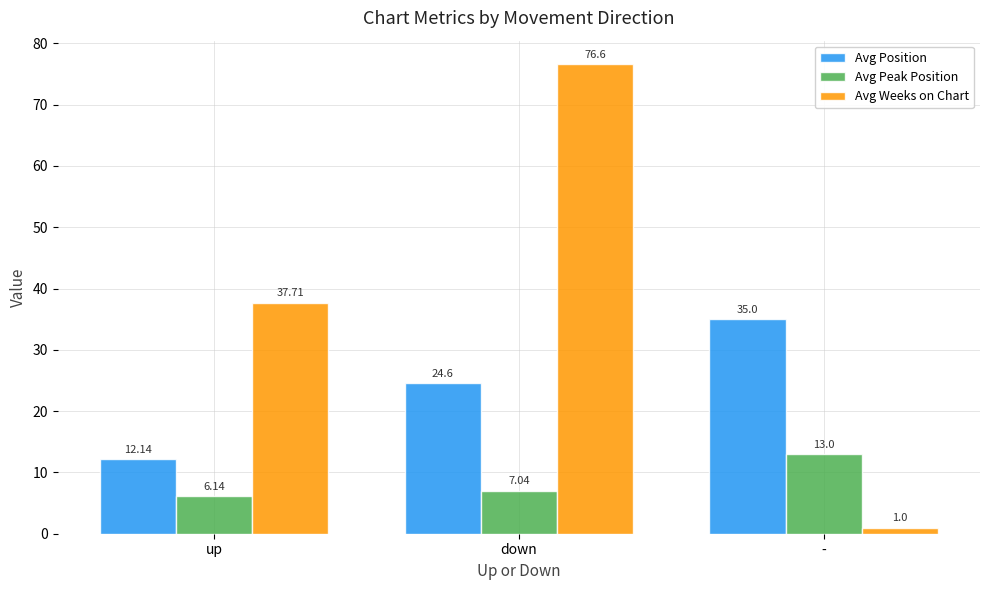

At which label does Avg Peak Position first exceed 7?

down